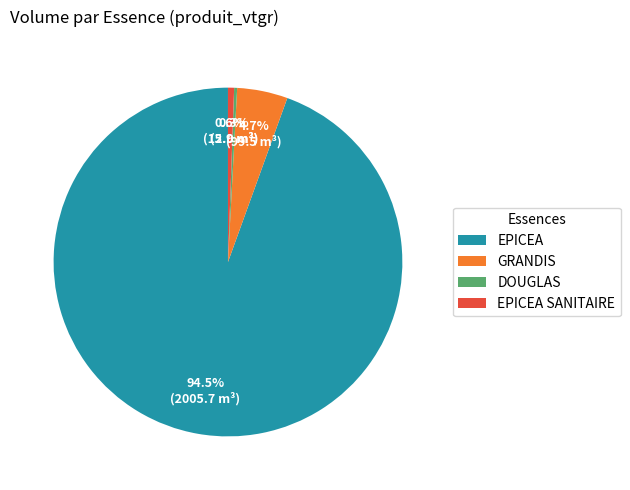

Which slice is the largest?

EPICEA